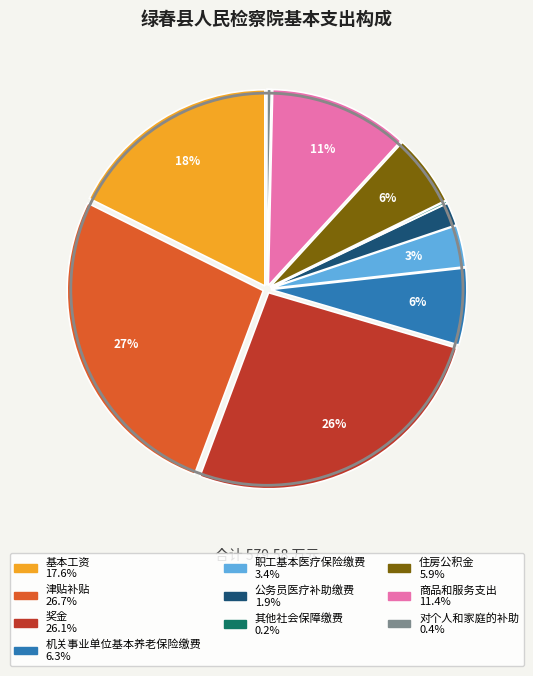

What is the largest slice in the pie chart?

津贴补贴